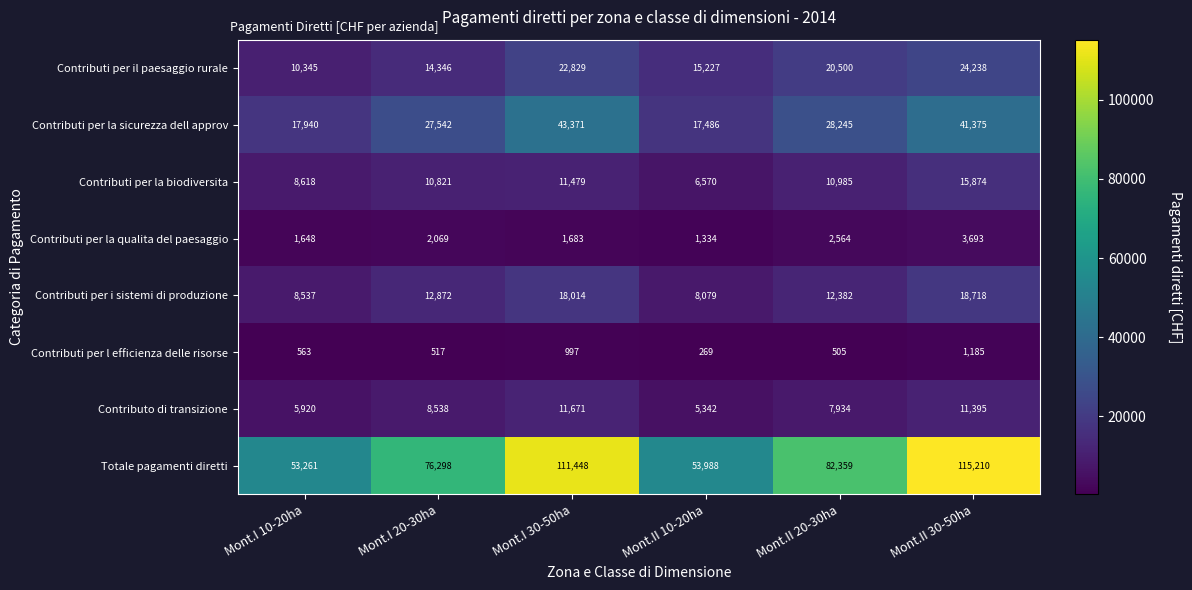

What is the greatest value displayed?

115210